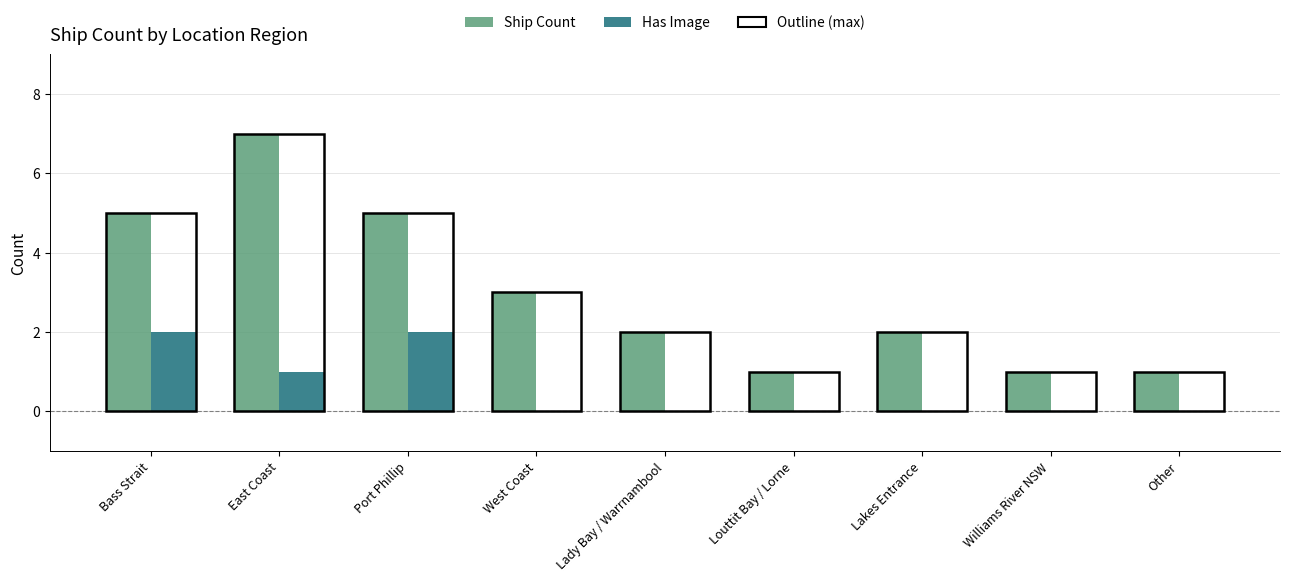

Reading right to left, transcribe all the data shown in this chart.

Ship Count: Other=1	Williams River NSW=1	Lakes Entrance=2	Louttit Bay / Lorne=1	Lady Bay / Warrnambool=2	West Coast=3	Port Phillip=5	East Coast=7	Bass Strait=5
Has Image: Other=0	Williams River NSW=0	Lakes Entrance=0	Louttit Bay / Lorne=0	Lady Bay / Warrnambool=0	West Coast=0	Port Phillip=2	East Coast=1	Bass Strait=2